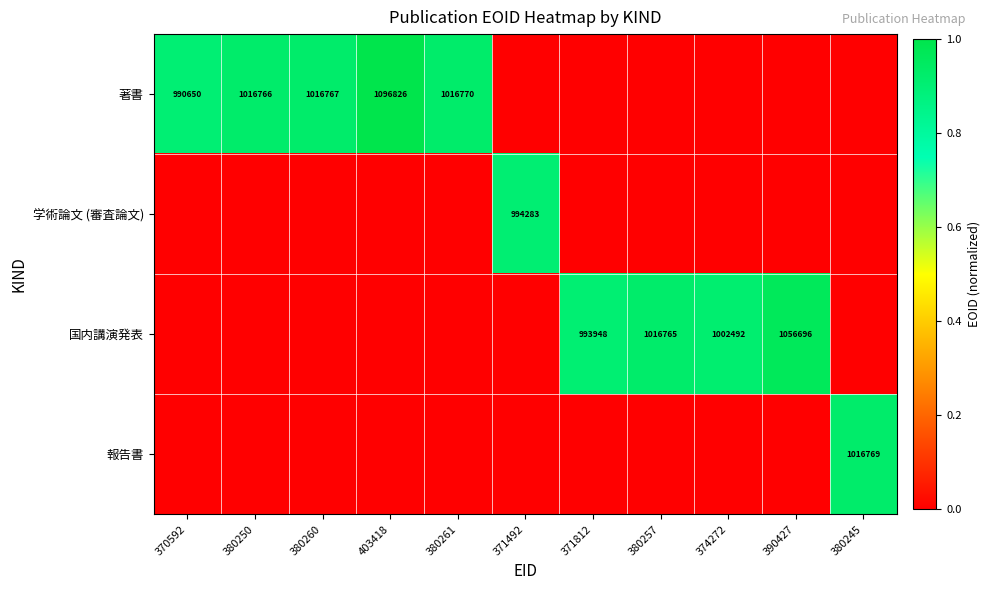

The 国内講演発表 series shows 354019 at 371812. True or false?

False